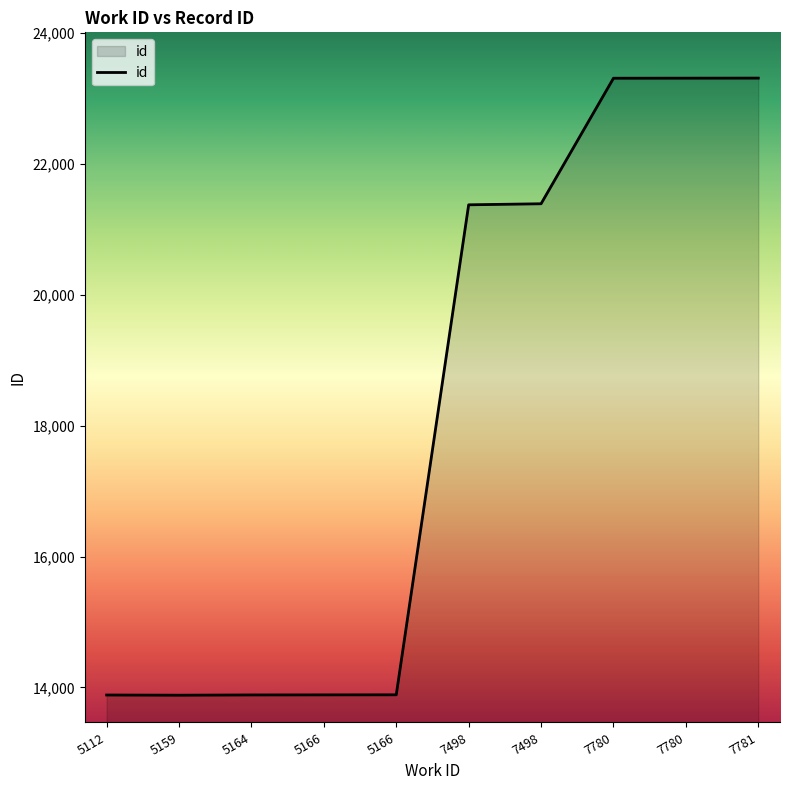

How many lines are shown in the chart?

1